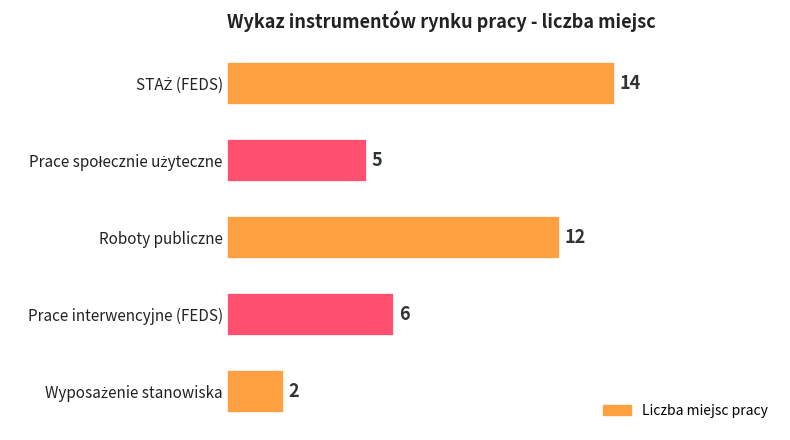

What is the greatest value displayed?

14